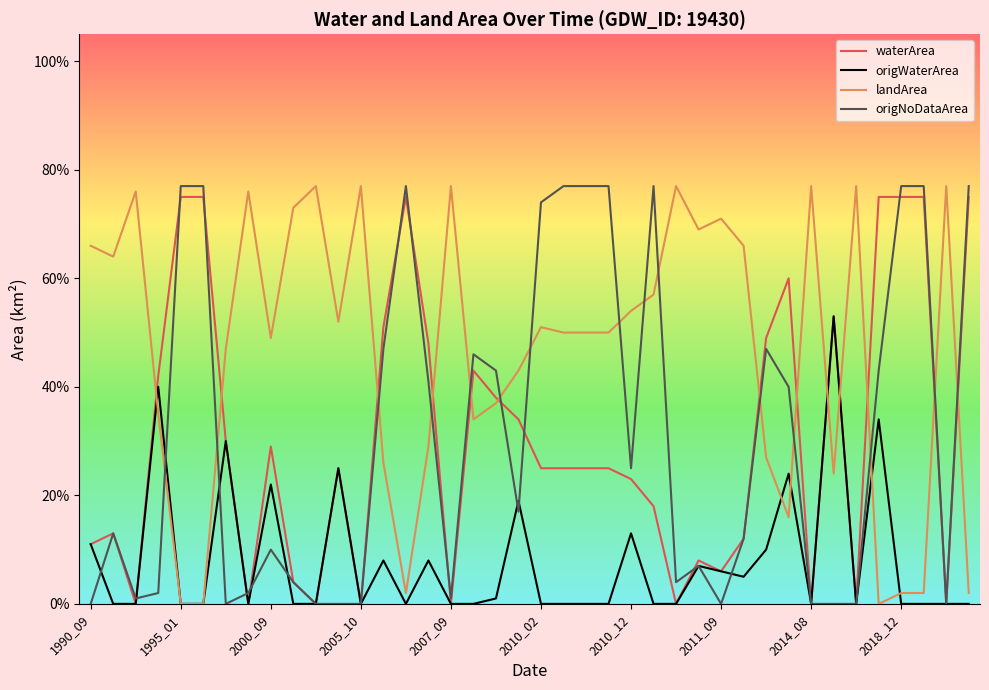

Reading left to right, transcribe all the data shown in this chart.

waterArea: 0.1	0.1	0.0	0.4	0.8	0.8	0.3	0.0	0.3	0.0	0.0	0.2	0.0	0.5	0.8	0.5	0.0	0.4	0.4	0.3	0.2	0.2	0.2	0.2	0.2	0.2	0.0	0.1	0.1	0.1	0.5	0.6	0.0	0.5	0.0	0.8	0.8	0.8	0.0	0.8
origWaterArea: 0.1	0.0	0.0	0.4	0.0	0.0	0.3	0.0	0.2	0.0	0.0	0.2	0.0	0.1	0.0	0.1	0.0	0.0	0.0	0.2	0.0	0.0	0.0	0.0	0.1	0.0	0.0	0.1	0.1	0.1	0.1	0.2	0.0	0.5	0.0	0.3	0.0	0.0	0.0	0.0
landArea: 0.7	0.6	0.8	0.3	0.0	0.0	0.5	0.8	0.5	0.7	0.8	0.5	0.8	0.3	0.0	0.3	0.8	0.3	0.4	0.4	0.5	0.5	0.5	0.5	0.5	0.6	0.8	0.7	0.7	0.7	0.3	0.2	0.8	0.2	0.8	0.0	0.0	0.0	0.8	0.0
origNoDataArea: 0.0	0.1	0.0	0.0	0.8	0.8	0.0	0.0	0.1	0.0	0.0	0.0	0.0	0.5	0.8	0.4	0.0	0.5	0.4	0.2	0.7	0.8	0.8	0.8	0.2	0.8	0.0	0.1	0.0	0.1	0.5	0.4	0.0	0.0	0.0	0.4	0.8	0.8	0.0	0.8